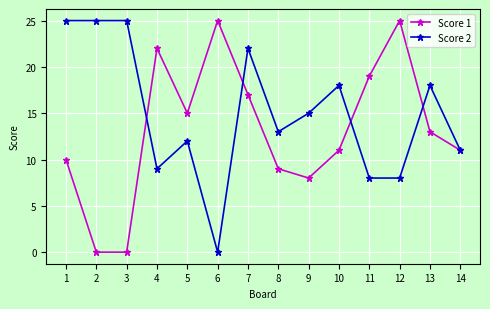

Which category has the lowest value in the Score 2 series?

6